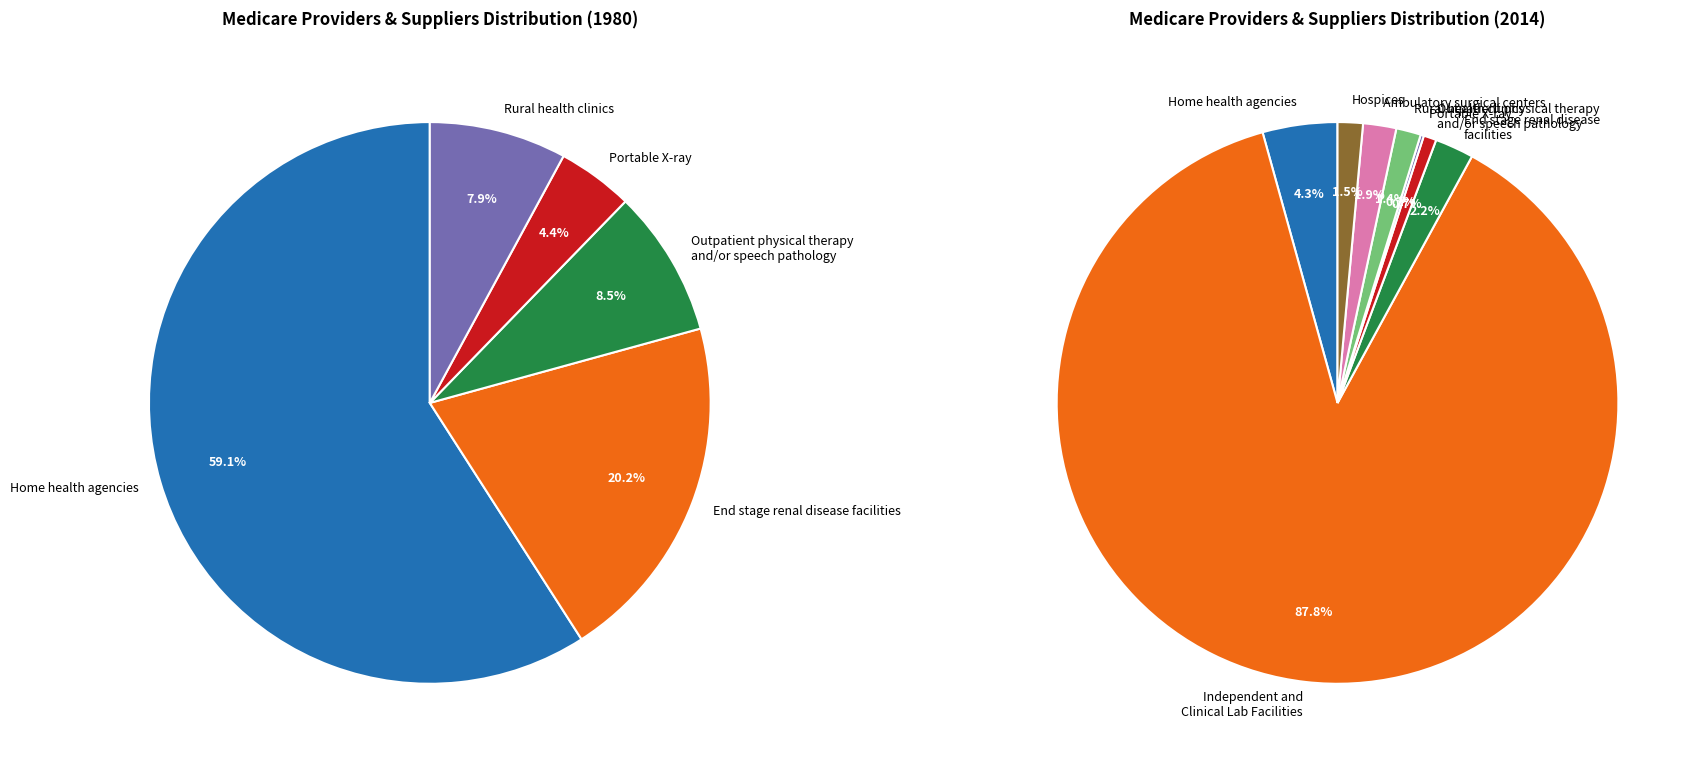

To the nearest percent, what is the difference between the largest and smallest slice percentages?

55%